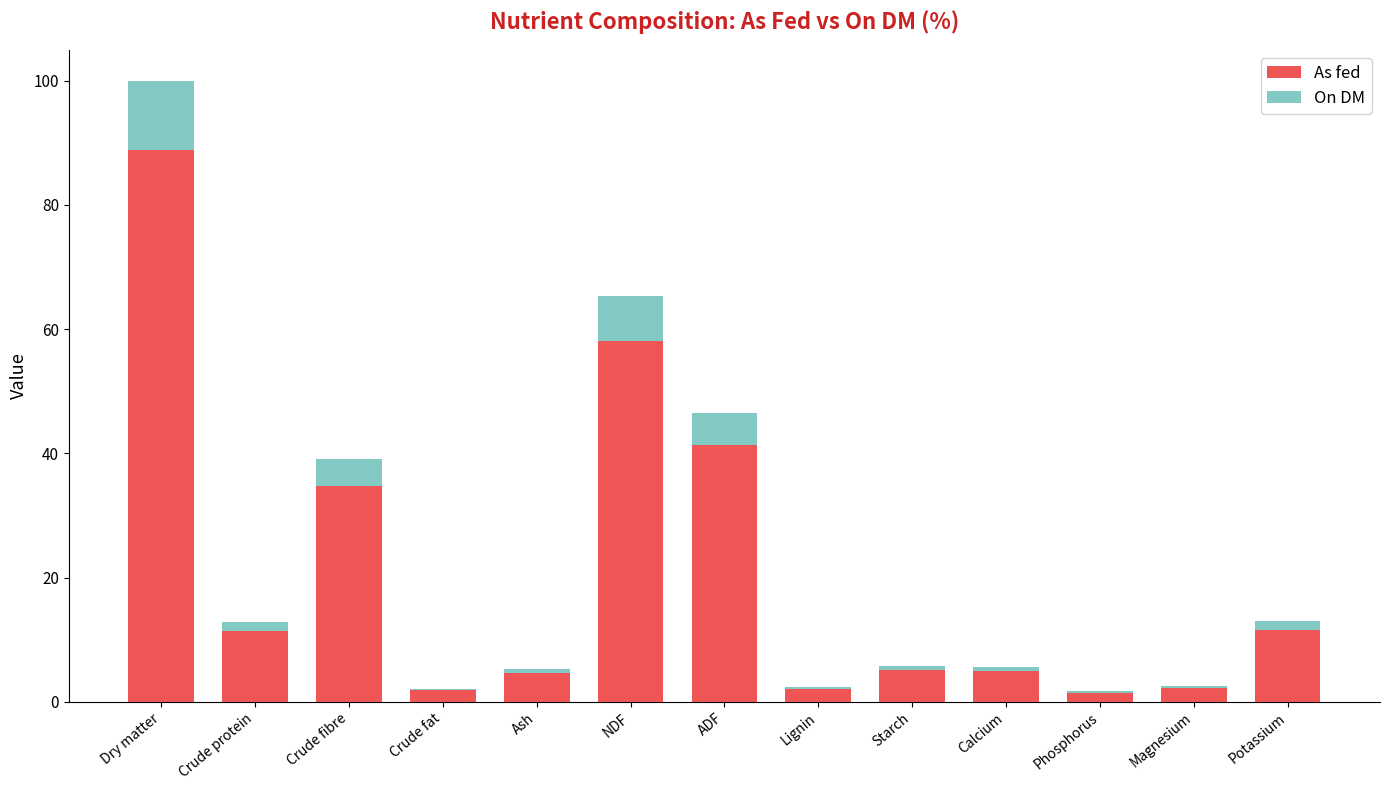

Between Crude fat and Starch, which series saw the biggest shift?

On DM